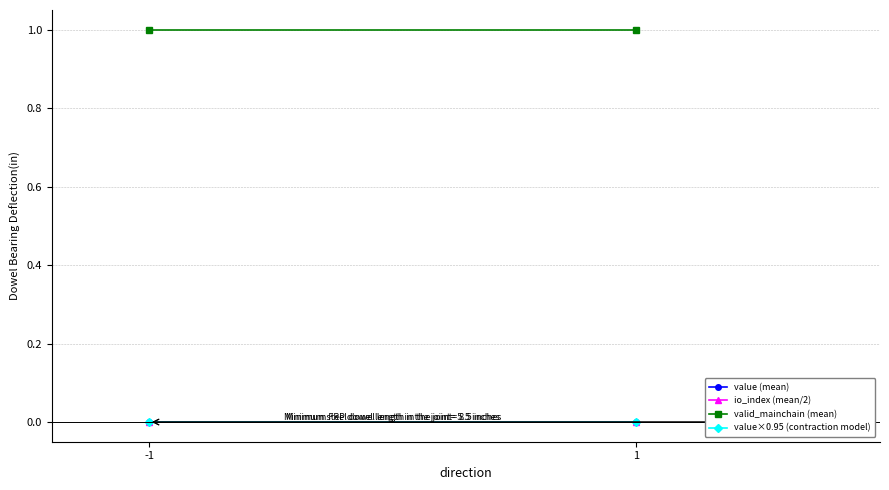

Between 1 and -1, which is larger?

1